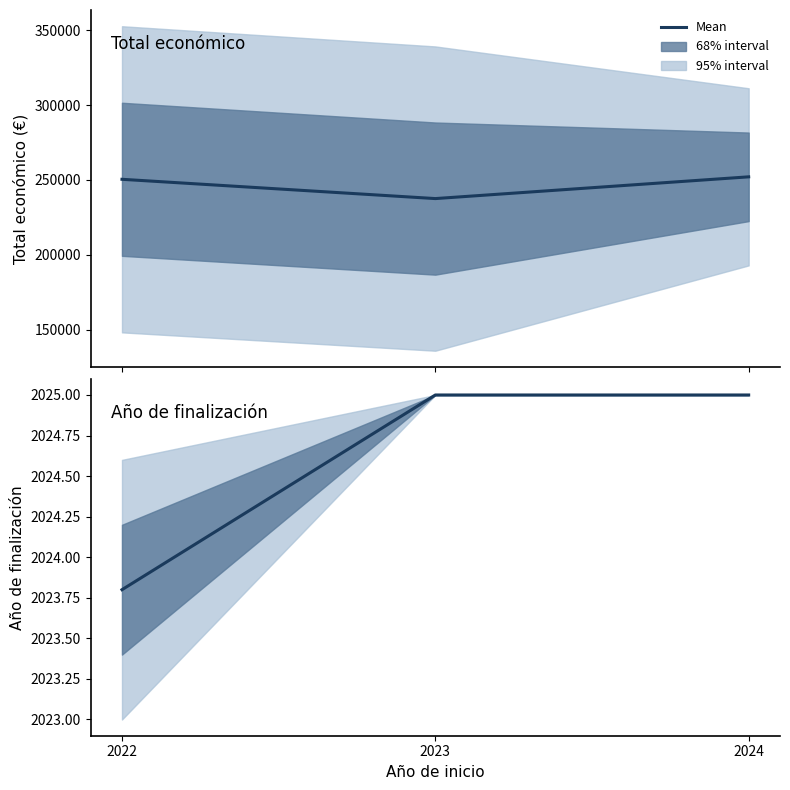

What is the sum of all Año de finalización values?

6073.8